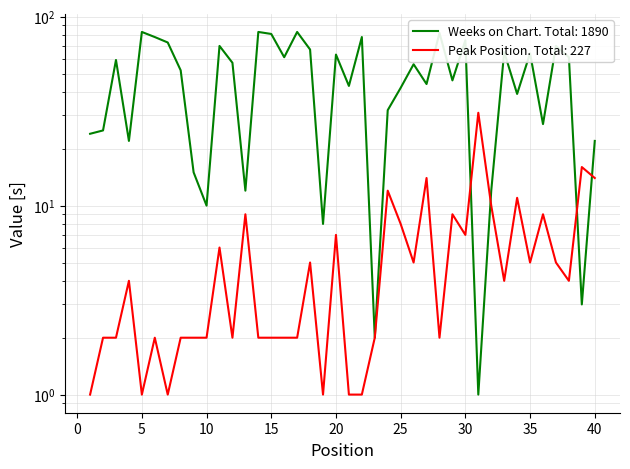

What are all the series names shown in the legend?

Weeks on Chart, Peak Position